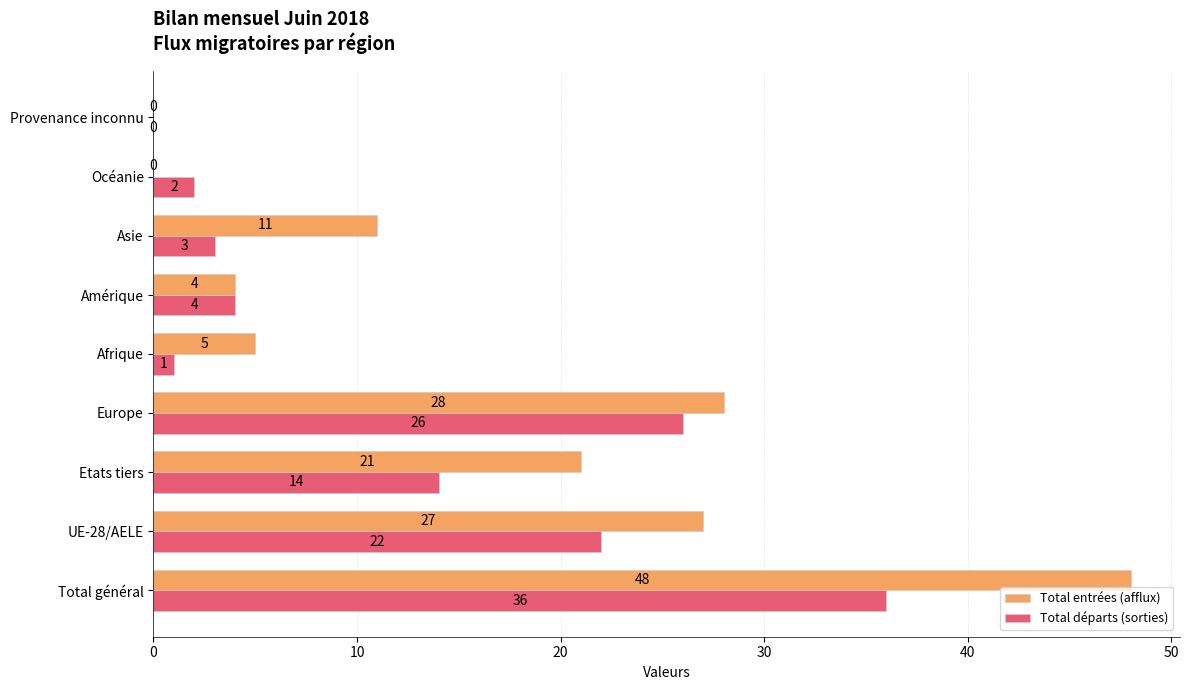

What is the sum of all Total entrées (afflux) values?

144